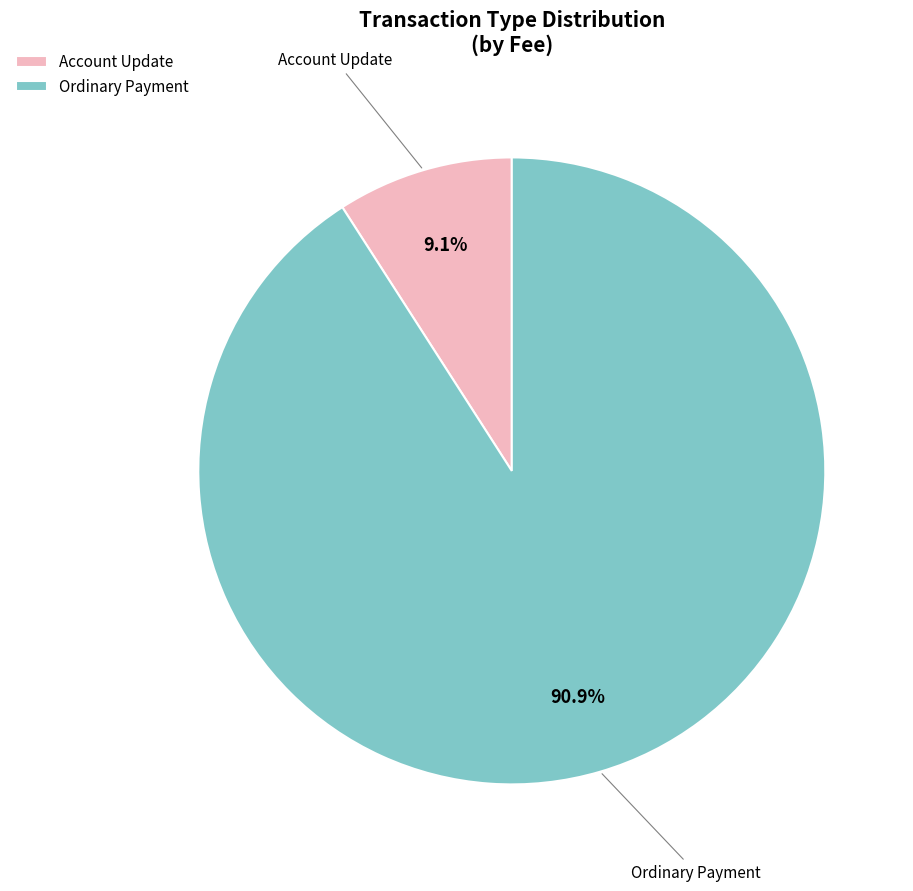

Between Account Update and Ordinary Payment, which is larger?

Ordinary Payment